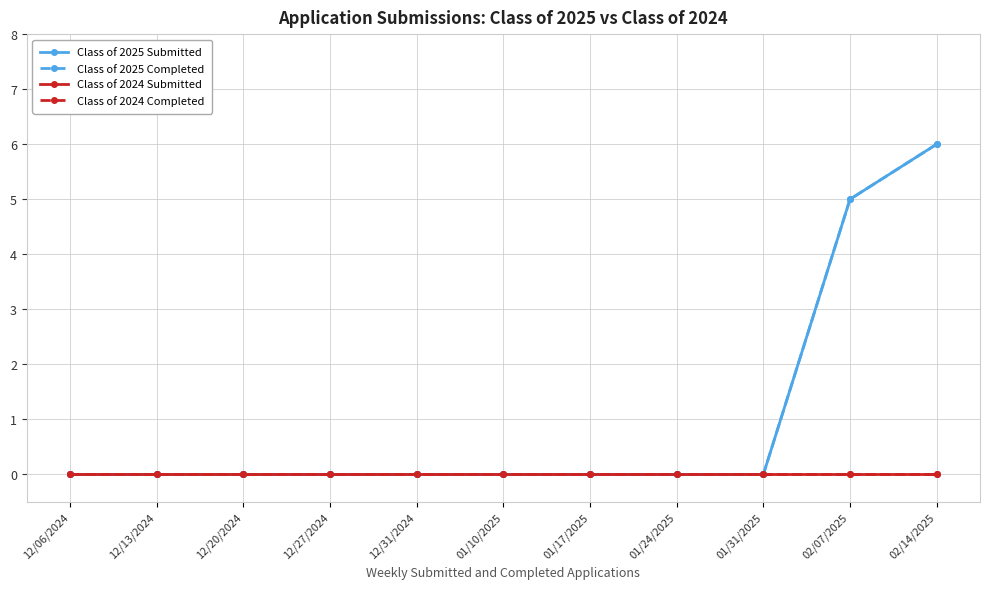

Does the chart have visible grid lines?

Yes